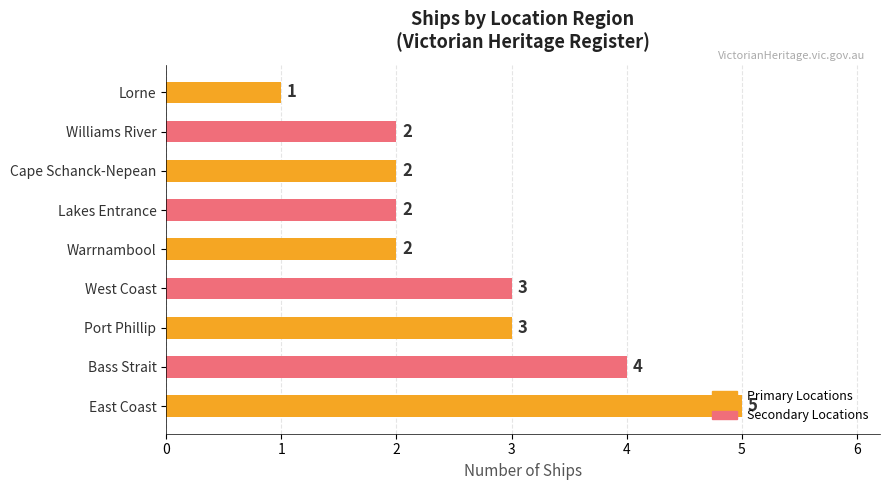

What is the difference between the maximum and minimum values?

4